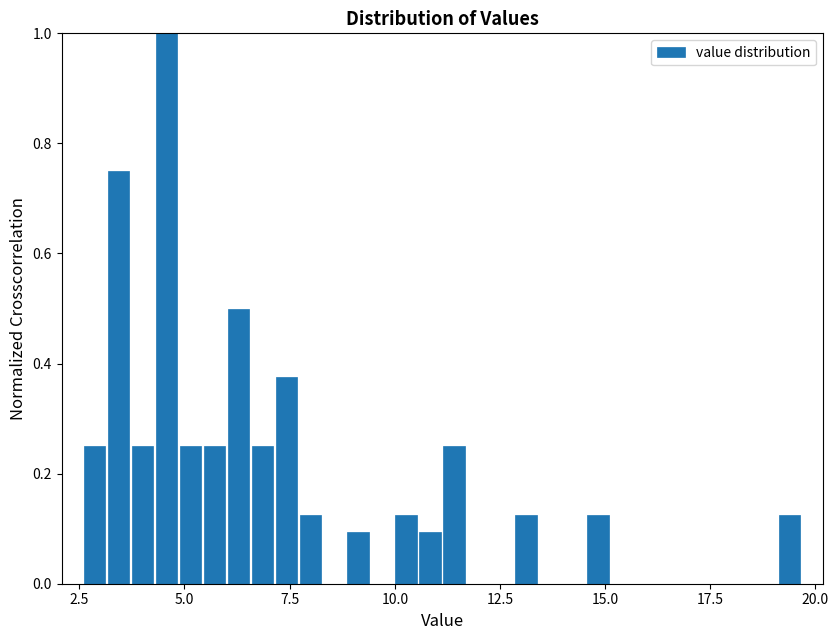

Read against the x-axis, roughly where is the centre of the tallest bar?

4.5